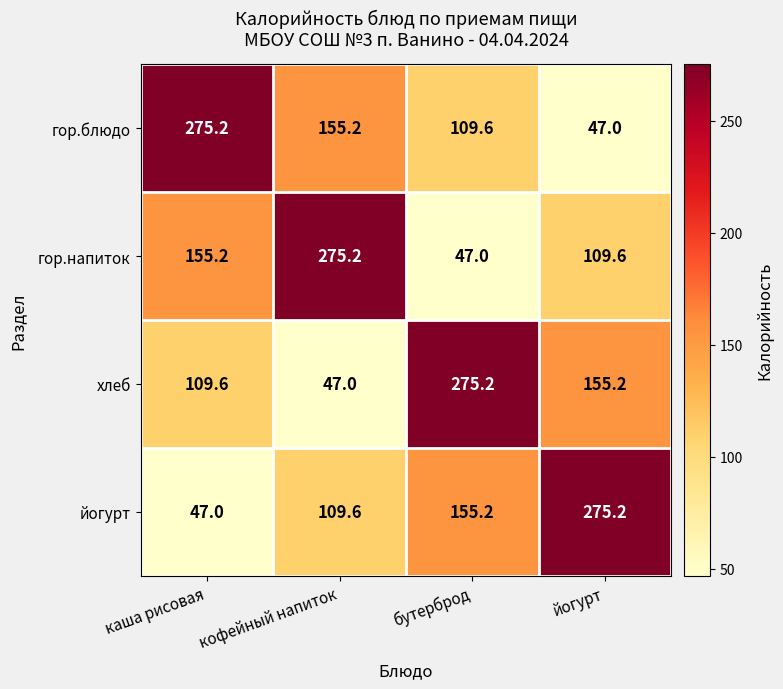

What is the minimum value for хлеб?

47.0